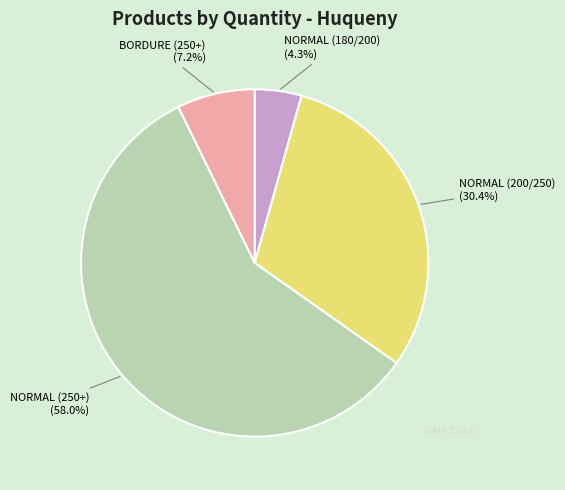

Does any single category account for the majority?

Yes